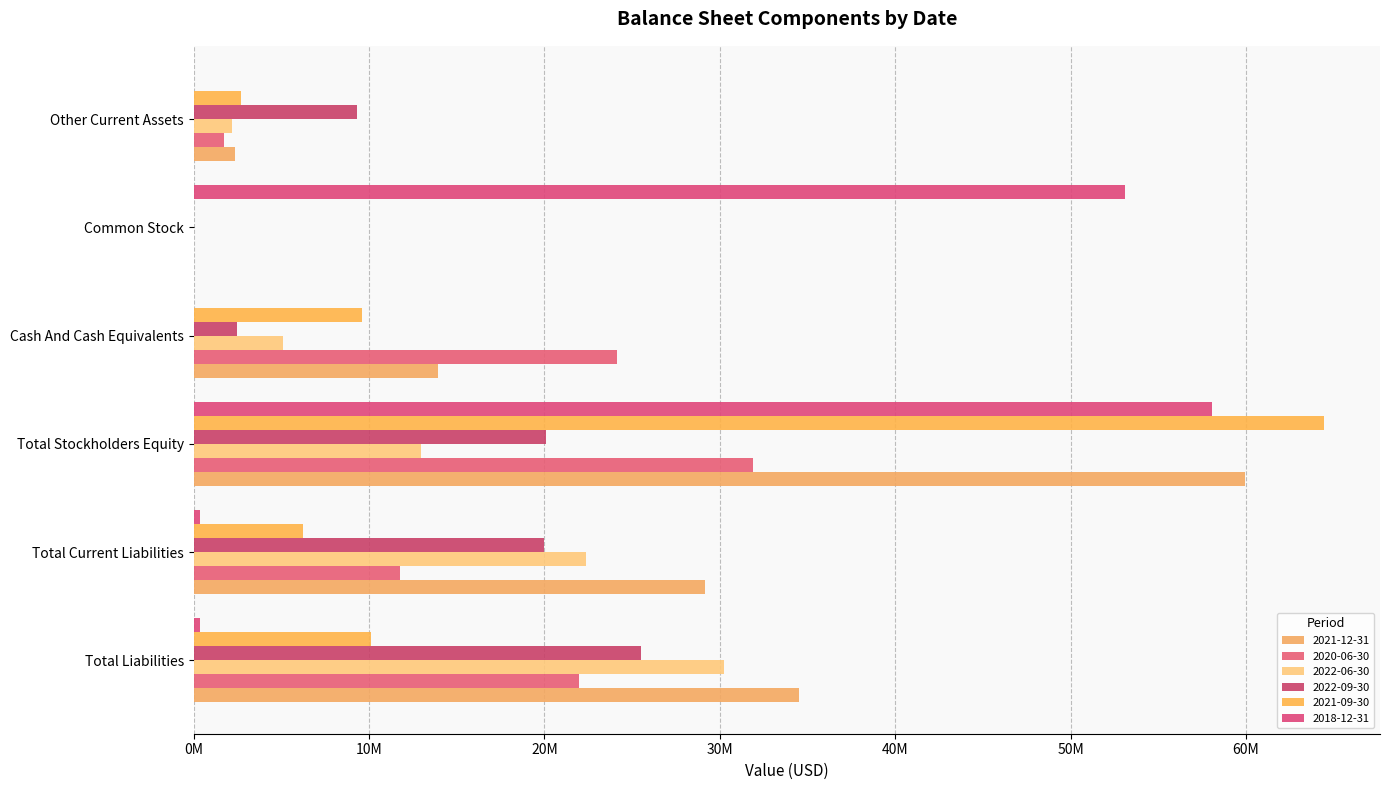

Read the 2018-12-31 value at Total Stockholders Equity, to the nearest 50.

58082800